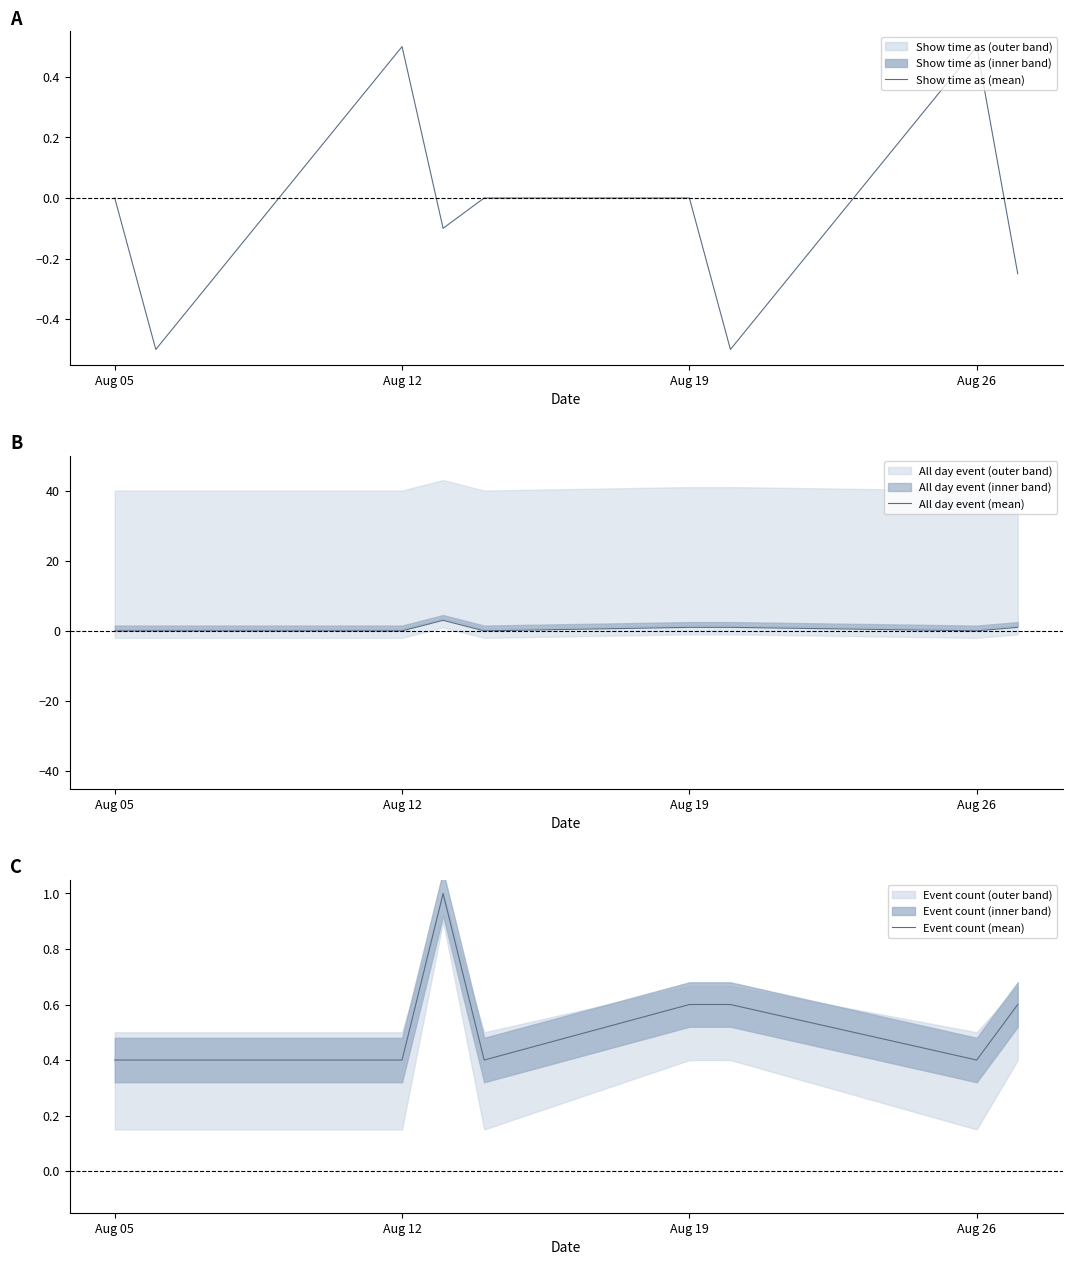

How many lines are shown in the chart?

3